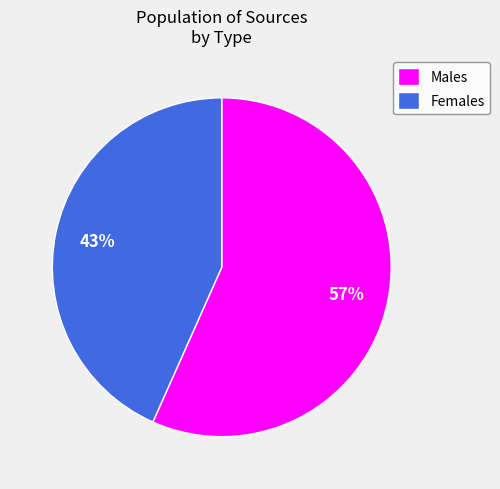

Rank the categories by value from lowest to highest.

Females, Males